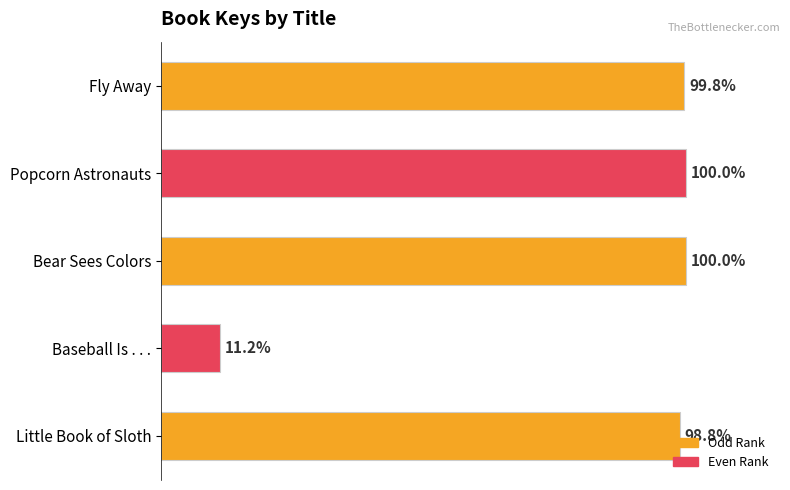

Rank the categories by value from lowest to highest.

Baseball Is . . ., Little Book of Sloth, Fly Away, Bear Sees Colors, Popcorn Astronauts